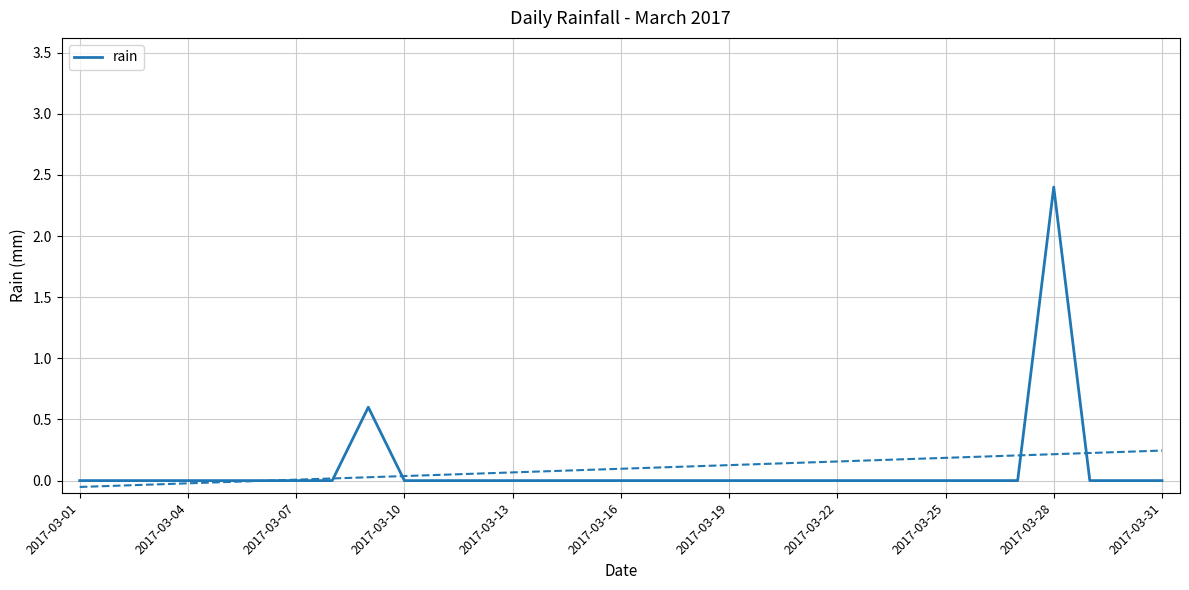

Reading right to left, transcribe all the data shown in this chart.

0.0	0.0	0.0	2.4	0.0	0.0	0.0	0.0	0.0	0.0	0.0	0.0	0.0	0.0	0.0	0.0	0.0	0.0	0.0	0.0	0.0	0.0	0.6	0.0	0.0	0.0	0.0	0.0	0.0	0.0	0.0